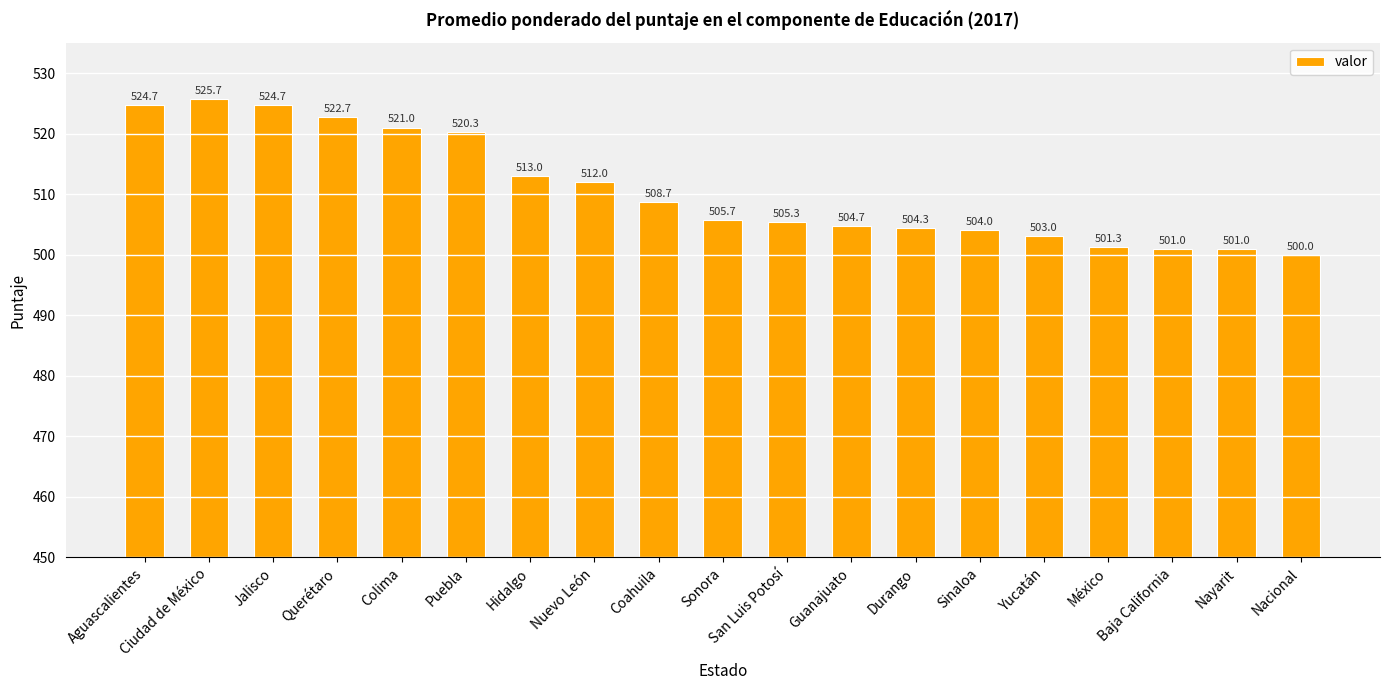

True or false: the data shows 650.7 at Nacional.

False